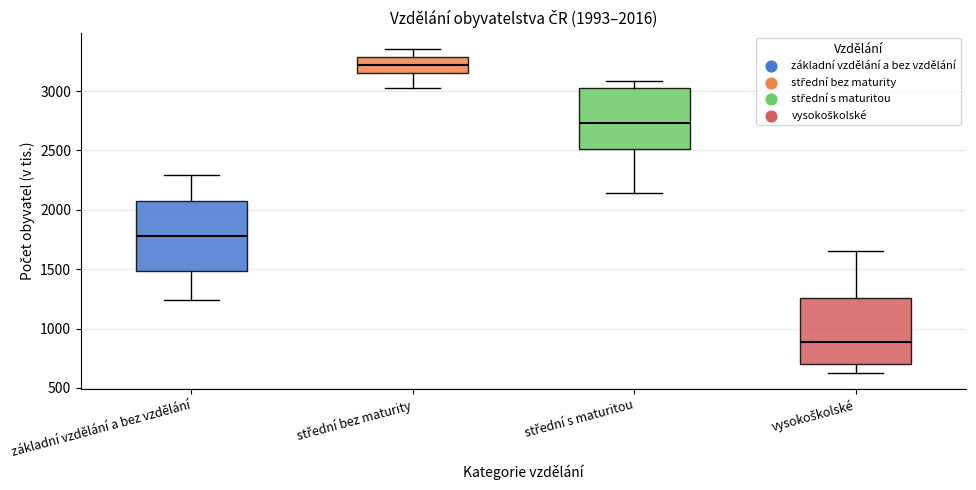

Which box has the lowest median line?

vysokoškolské